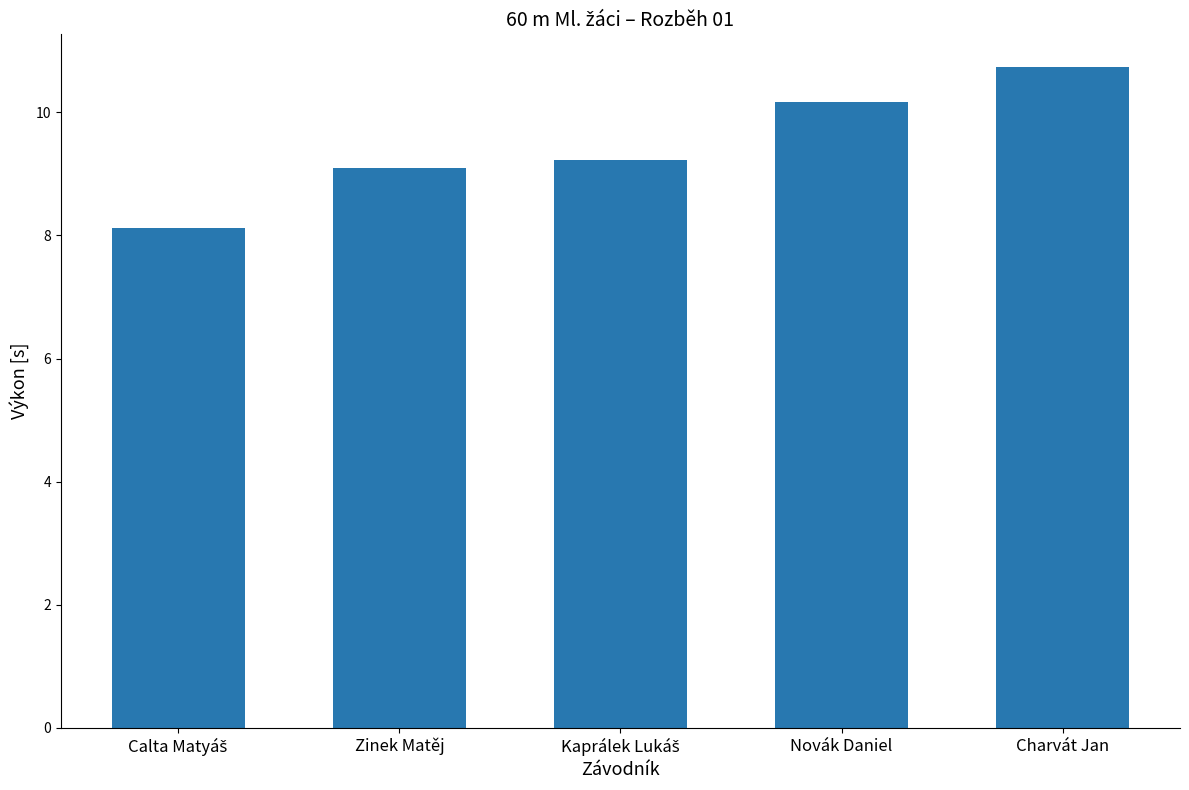

At which label does the data first exceed 9?

Zinek Matěj